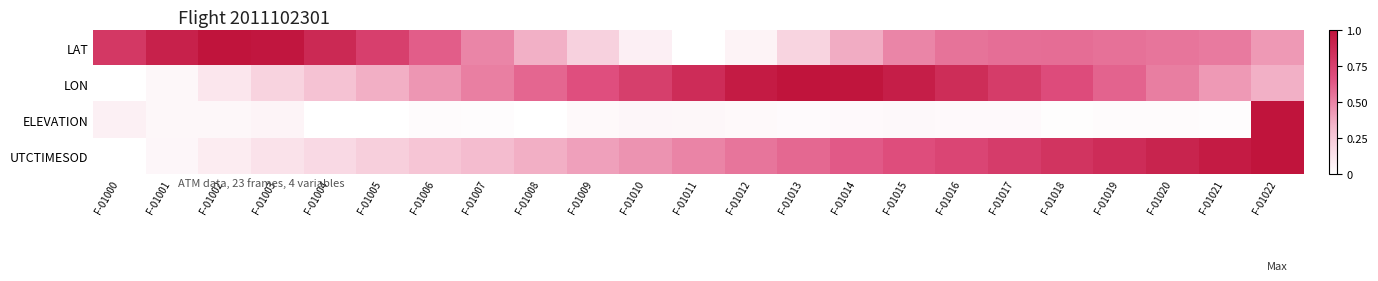

Reading left to right, extract all data points from this chart.

LAT: F-01000=0.8	F-01001=0.9	F-01002=1.0	F-01003=1.0	F-01004=0.9	F-01005=0.8	F-01006=0.6	F-01007=0.5	F-01008=0.4	F-01009=0.2	F-01010=0.1	F-01011=0.0	F-01012=0.1	F-01013=0.2	F-01014=0.4	F-01015=0.5	F-01016=0.6	F-01017=0.6	F-01018=0.6	F-01019=0.6	F-01020=0.5	F-01021=0.5	F-01022=0.4
LON: F-01000=0.0	F-01001=0.0	F-01002=0.1	F-01003=0.2	F-01004=0.3	F-01005=0.4	F-01006=0.4	F-01007=0.5	F-01008=0.6	F-01009=0.7	F-01010=0.8	F-01011=0.9	F-01012=1.0	F-01013=1.0	F-01014=1.0	F-01015=0.9	F-01016=0.9	F-01017=0.8	F-01018=0.7	F-01019=0.6	F-01020=0.5	F-01021=0.4	F-01022=0.4
ELEVATION: F-01000=0.1	F-01001=0.0	F-01002=0.0	F-01003=0.1	F-01004=0.0	F-01005=0.0	F-01006=0.0	F-01007=0.0	F-01008=0.0	F-01009=0.0	F-01010=0.0	F-01011=0.0	F-01012=0.0	F-01013=0.0	F-01014=0.0	F-01015=0.0	F-01016=0.0	F-01017=0.0	F-01018=0.0	F-01019=0.0	F-01020=0.0	F-01021=0.0	F-01022=1.0
UTCTIMESOD: F-01000=0.0	F-01001=0.0	F-01002=0.1	F-01003=0.1	F-01004=0.2	F-01005=0.2	F-01006=0.3	F-01007=0.3	F-01008=0.4	F-01009=0.4	F-01010=0.5	F-01011=0.5	F-01012=0.5	F-01013=0.6	F-01014=0.6	F-01015=0.7	F-01016=0.7	F-01017=0.8	F-01018=0.8	F-01019=0.9	F-01020=0.9	F-01021=1.0	F-01022=1.0